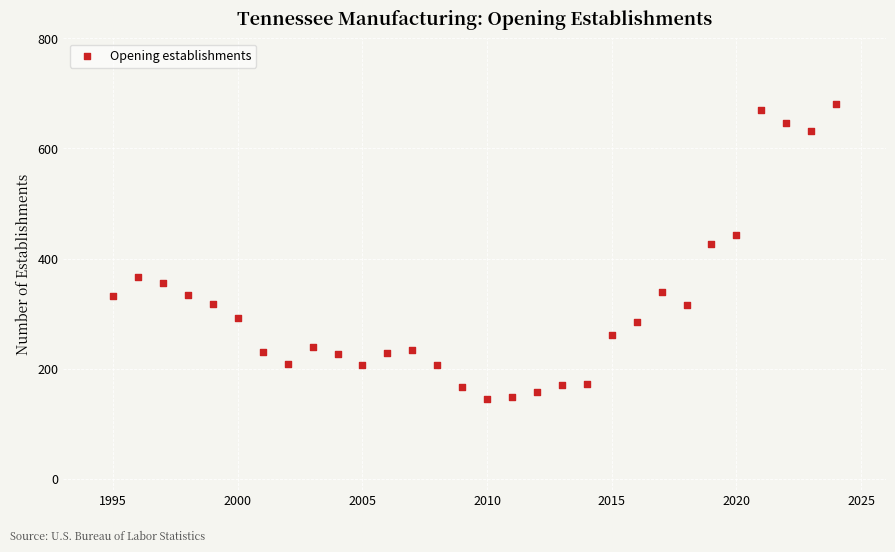

What is the range of Y values (max minus min)?

536